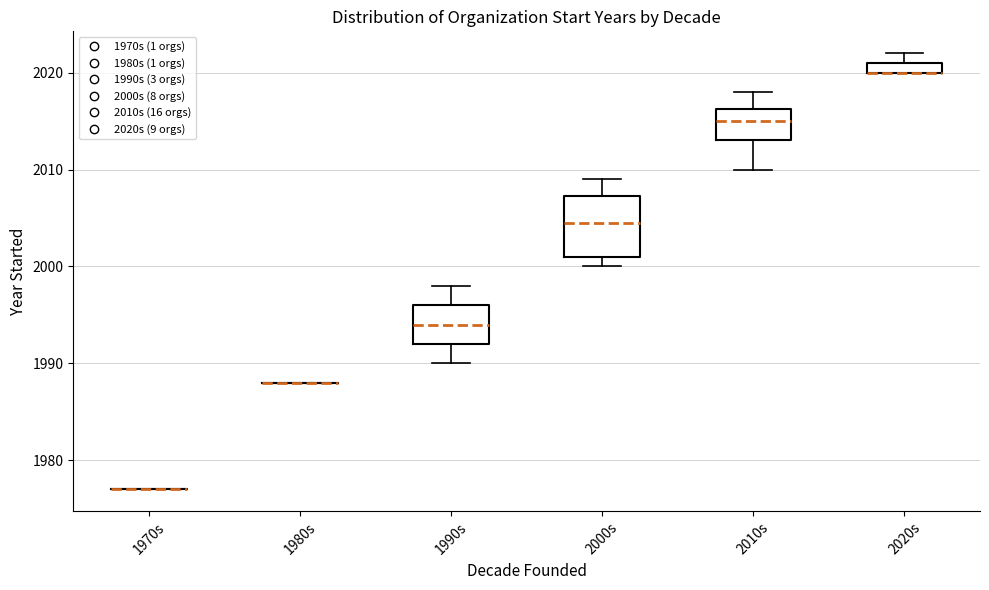

Which box is the tallest, from its lower edge to its upper edge?

2000s